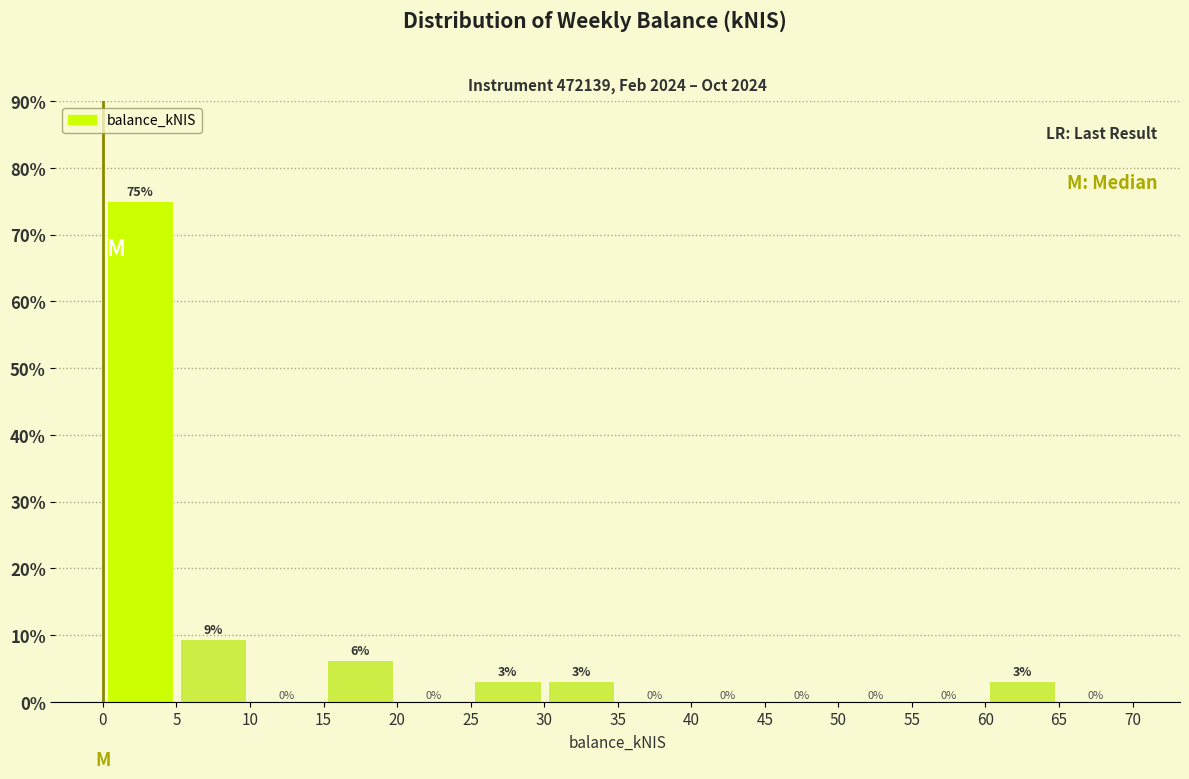

Over which range of the x-axis is the bar tallest?

0 to 5